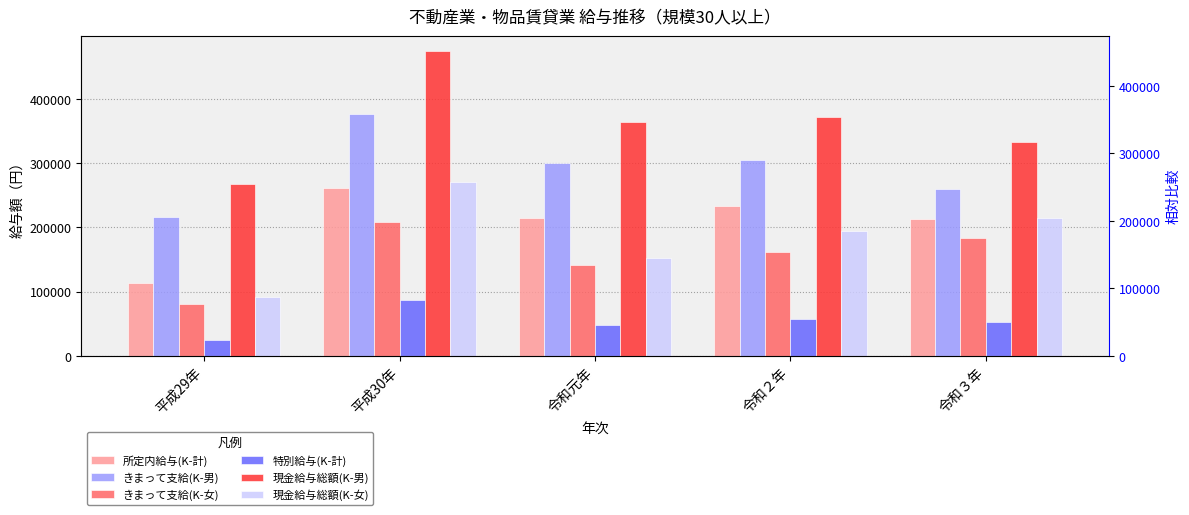

Which series has the widest spread of values?

現金給与総額(K-男)